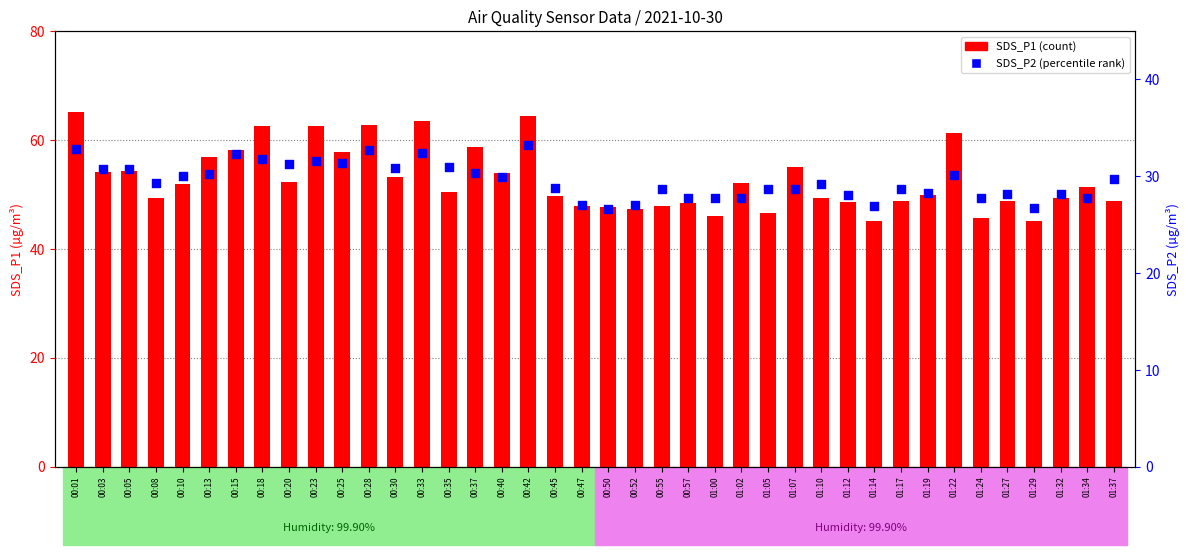

Which series has the largest Y range (max minus min)?

SDS_P1